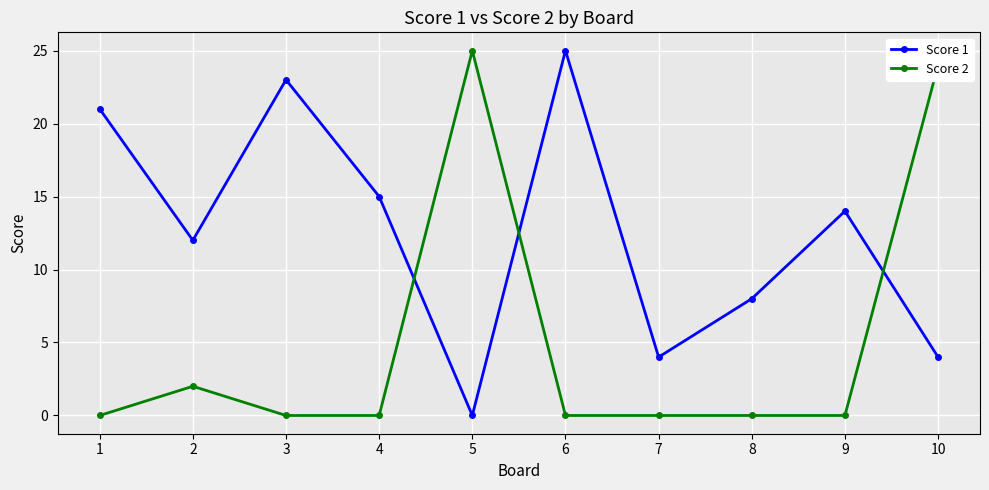

Is the value of Score 2 at 3 greater than the value of Score 1 at 1?

No